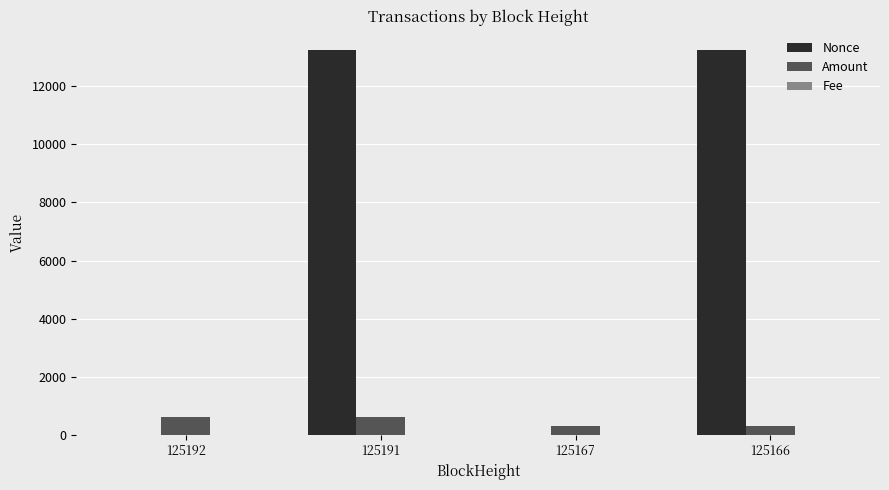

The Nonce series shows 13243.0 at 125191. True or false?

True